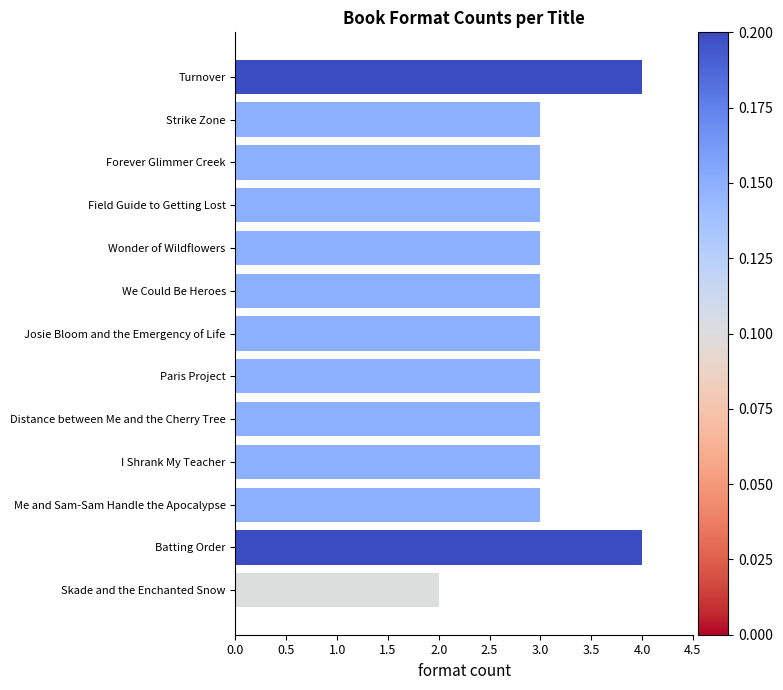

What is the label of the 3rd bar from the bottom?

Me and Sam-Sam Handle the Apocalypse